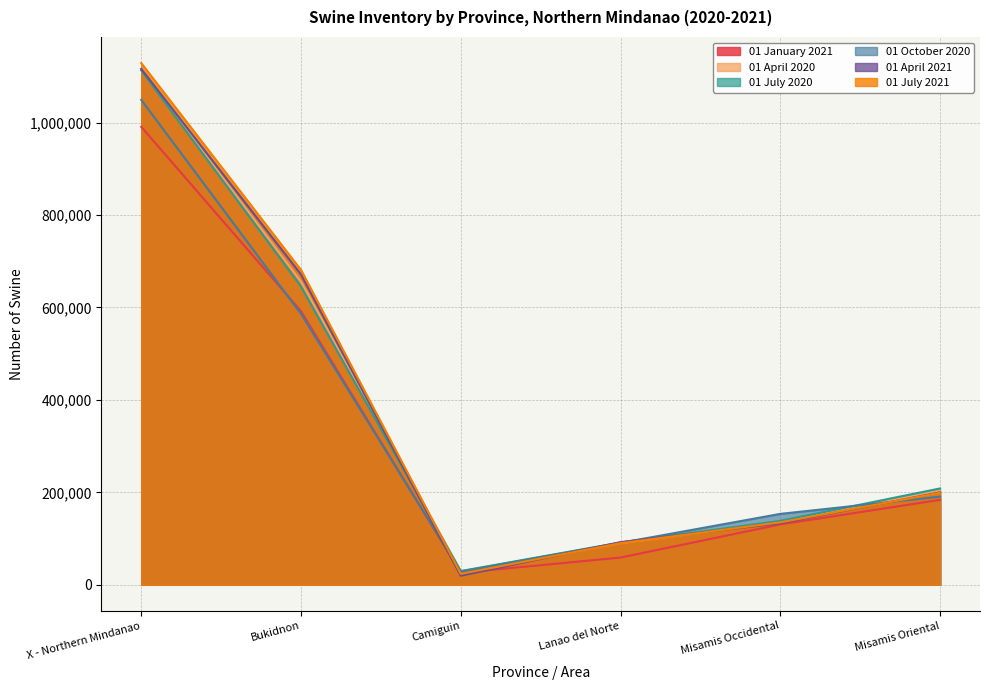

What is the lowest value of the 01 January 2021 series?

25810